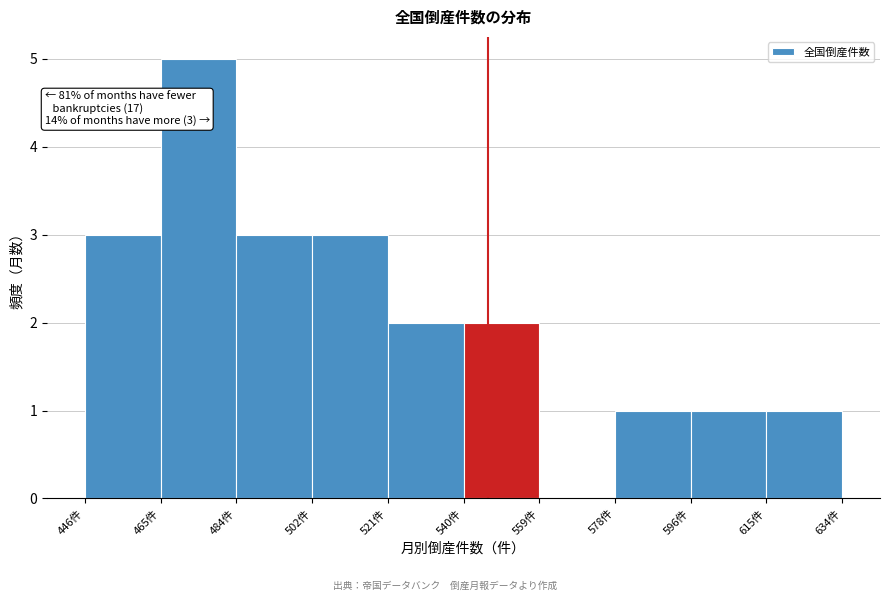

Which range on the x-axis has the tallest bar?

464.8 to 483.6